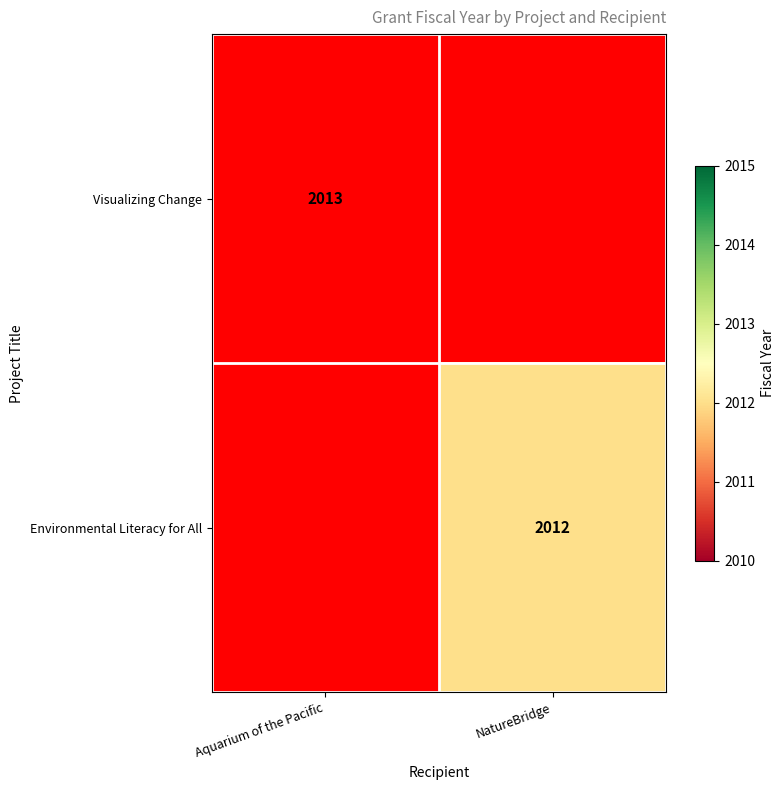

How many series are shown in this chart?

2